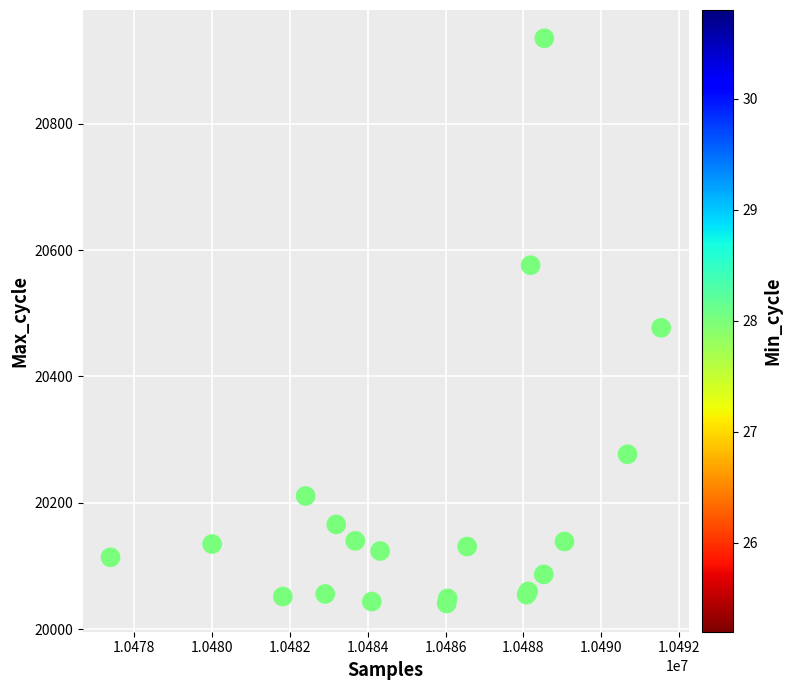

What Y value in the scatter plot is closest to 20488?

20477